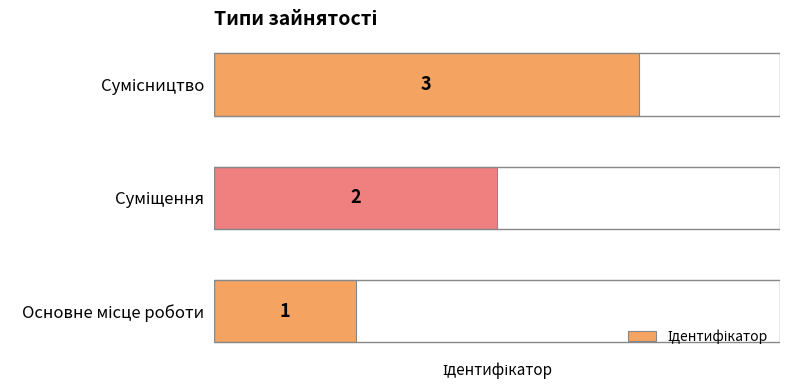

How many values are between 1 and 3?

3